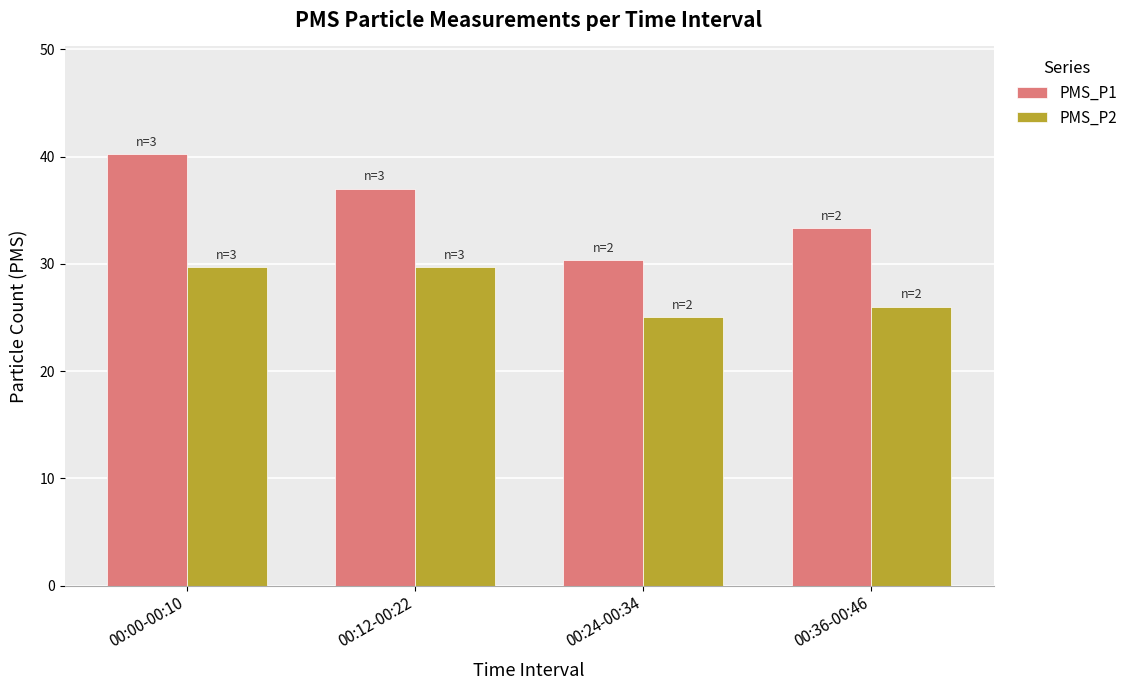

Reading left to right, extract all data points from this chart.

PMS_P1: 40.2	37.0	30.3	33.3
PMS_P2: 29.7	29.7	25.0	26.0